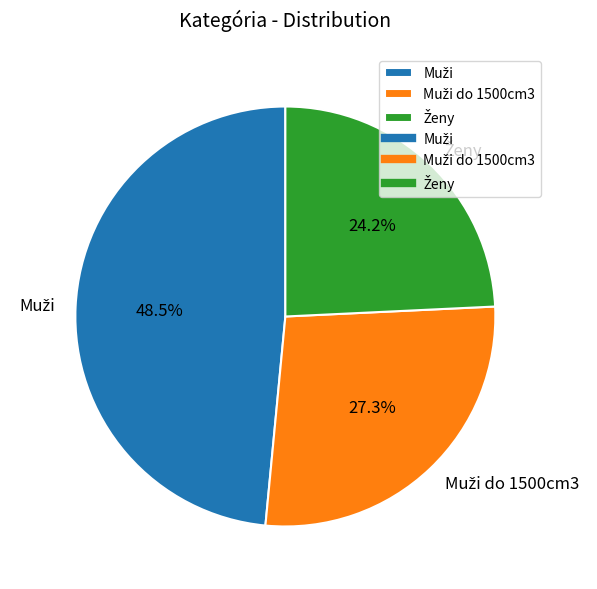

Does any single category account for the majority?

No